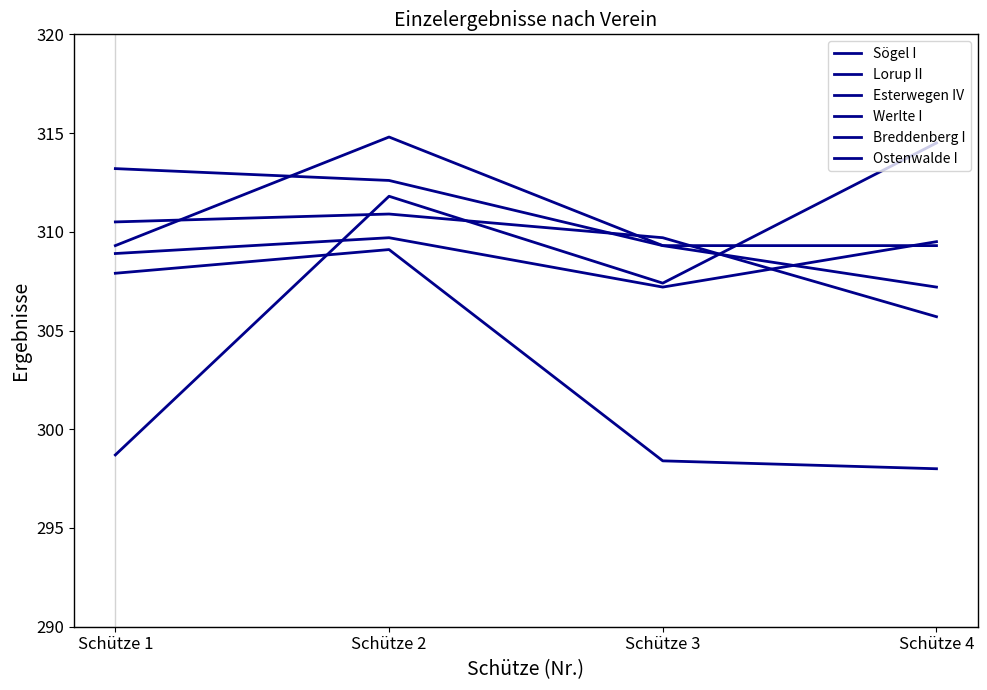

Is this an area chart (filled region under the line)?

No